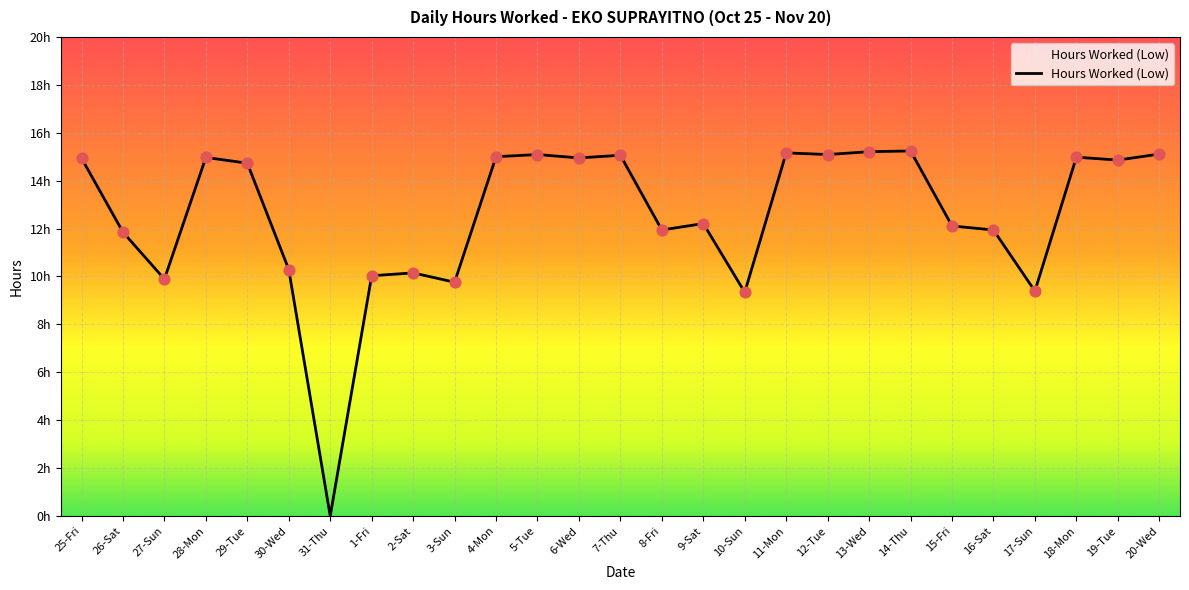

Which has a higher value, 4-Mon or 7-Thu?

7-Thu